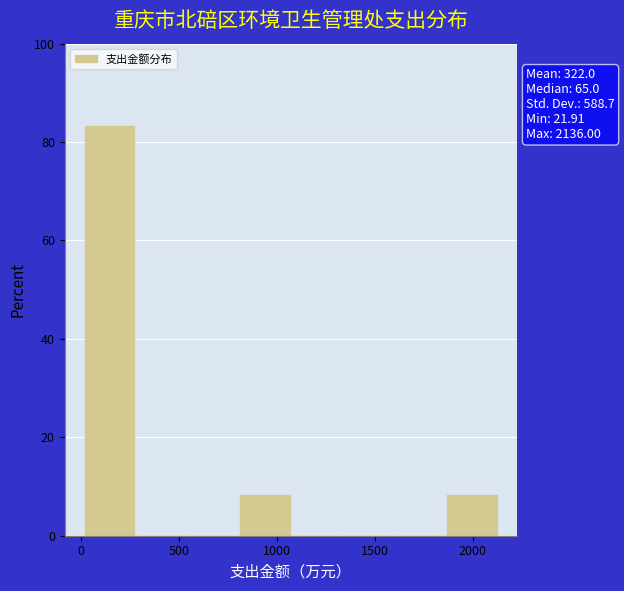

Over which range of the x-axis is the bar tallest?

0 to 300